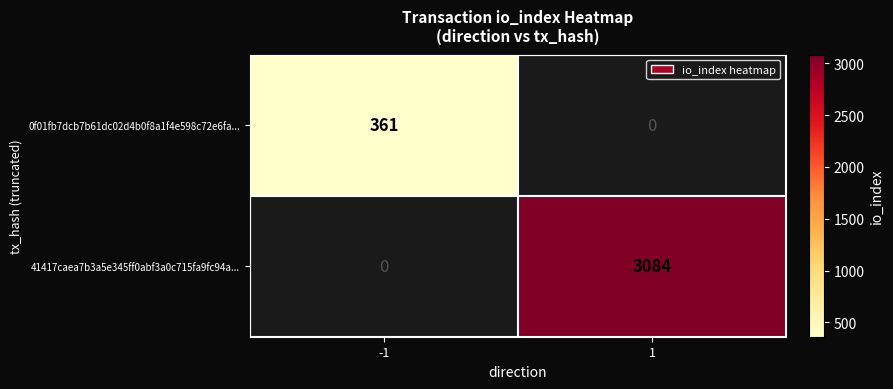

True or false: 41417caea7b3a5e345ff0abf3a0c715fa9fc94a... has a value of 1058 at 1.

False